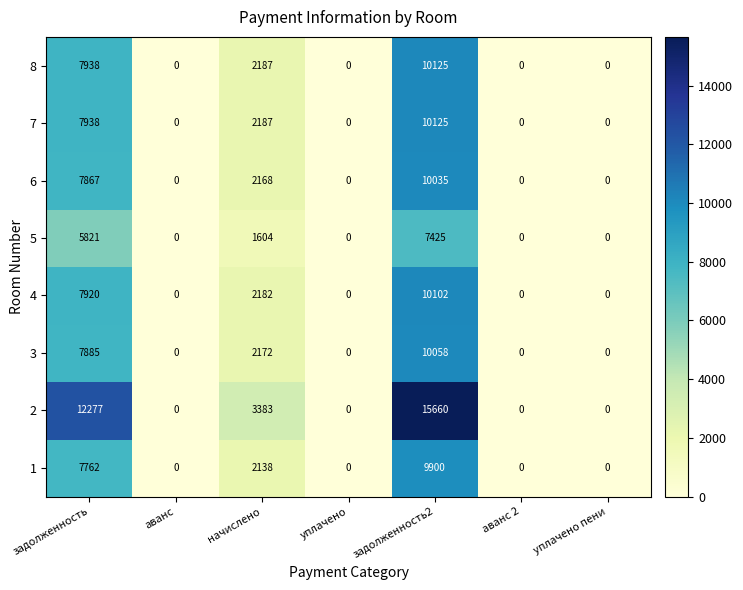

Is it true that 6 equals -4165 at аванс?

False